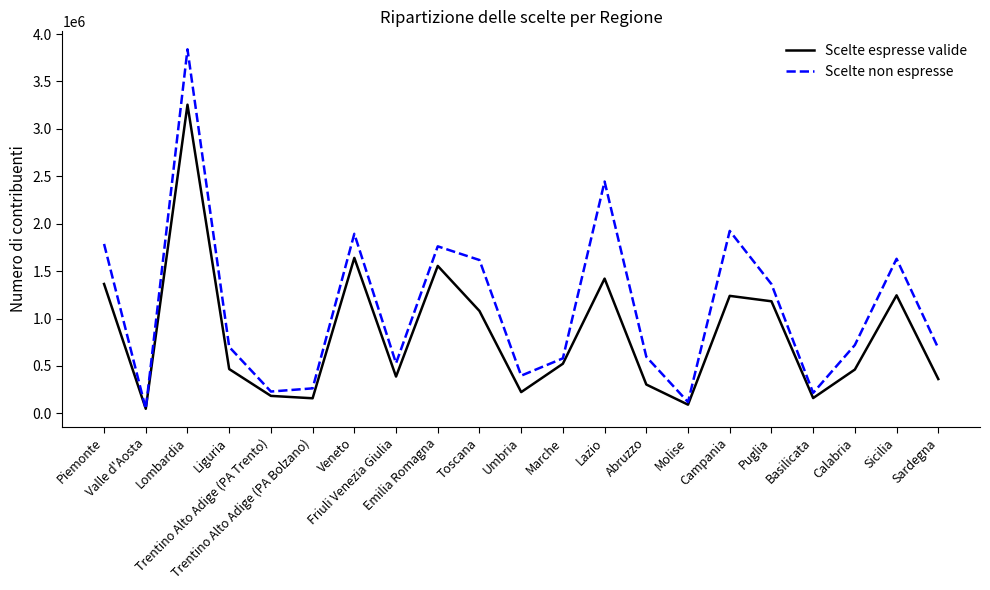

Which category has the lowest value across all series?

Valle d'Aosta